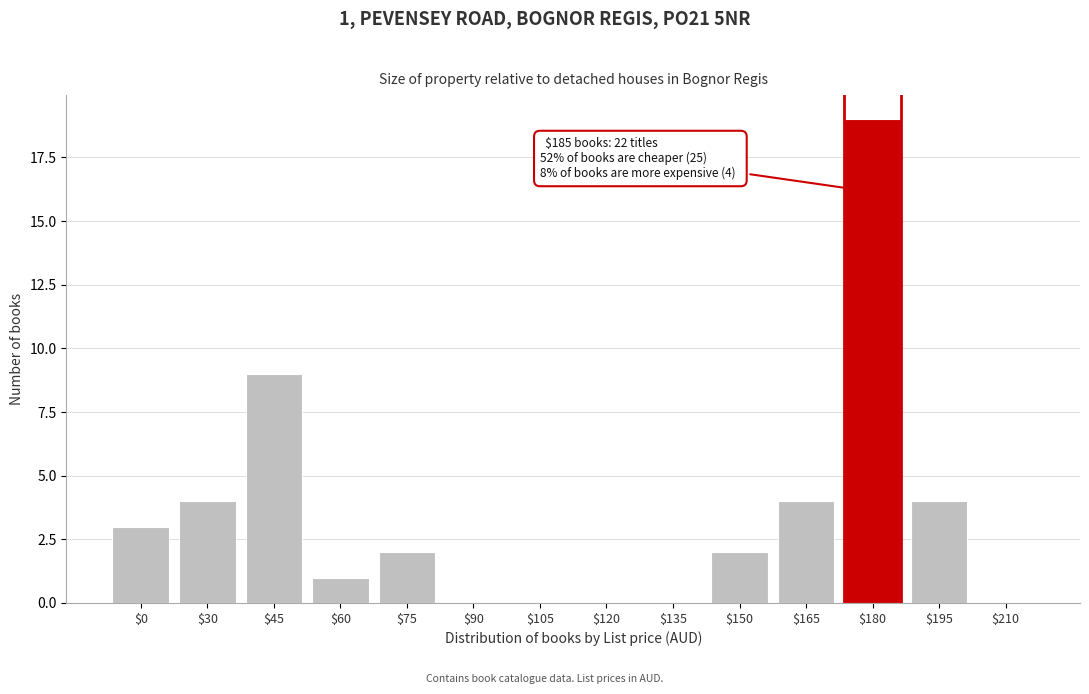

Is it true that the value at $30 is 4?

True